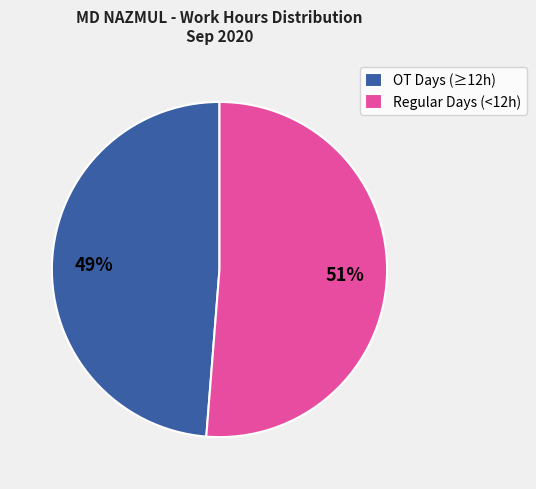

To the nearest percent, what portion does Regular Days (<12h) represent?

51%